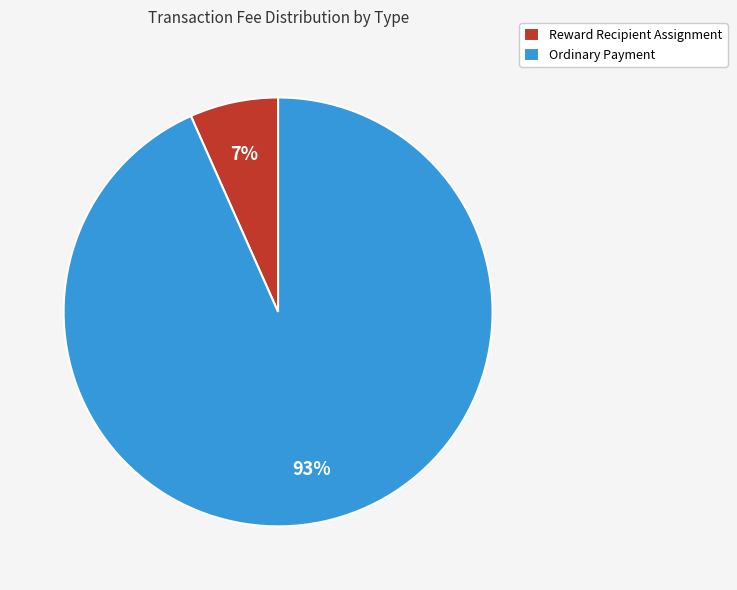

To the nearest percent, what portion does Ordinary Payment represent?

93%